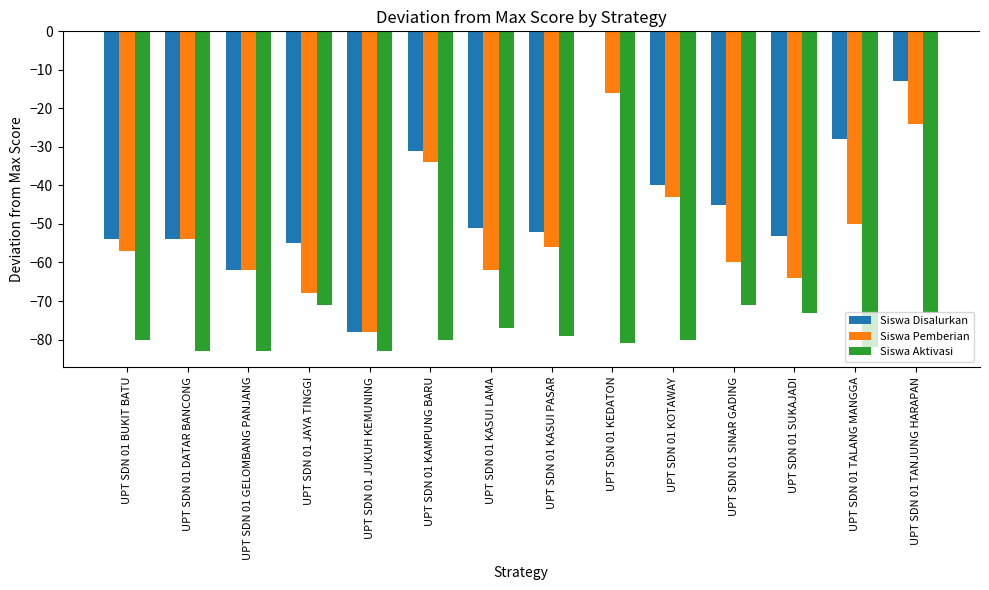

Where does the Siswa Aktivasi series first go above -80?

UPT SDN 01 JAYA TINGGI